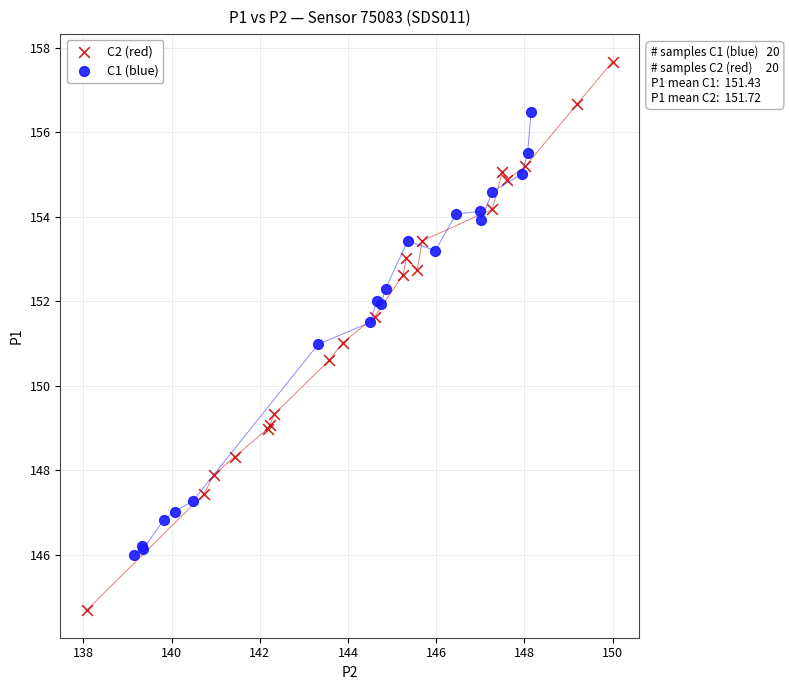

Which series reaches the maximum Y coordinate?

C2 (red)